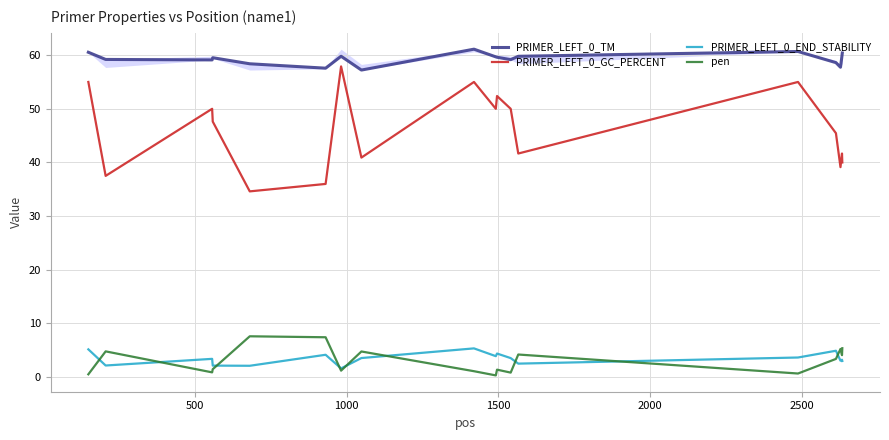

What is the highest value of the pen series?

7.6